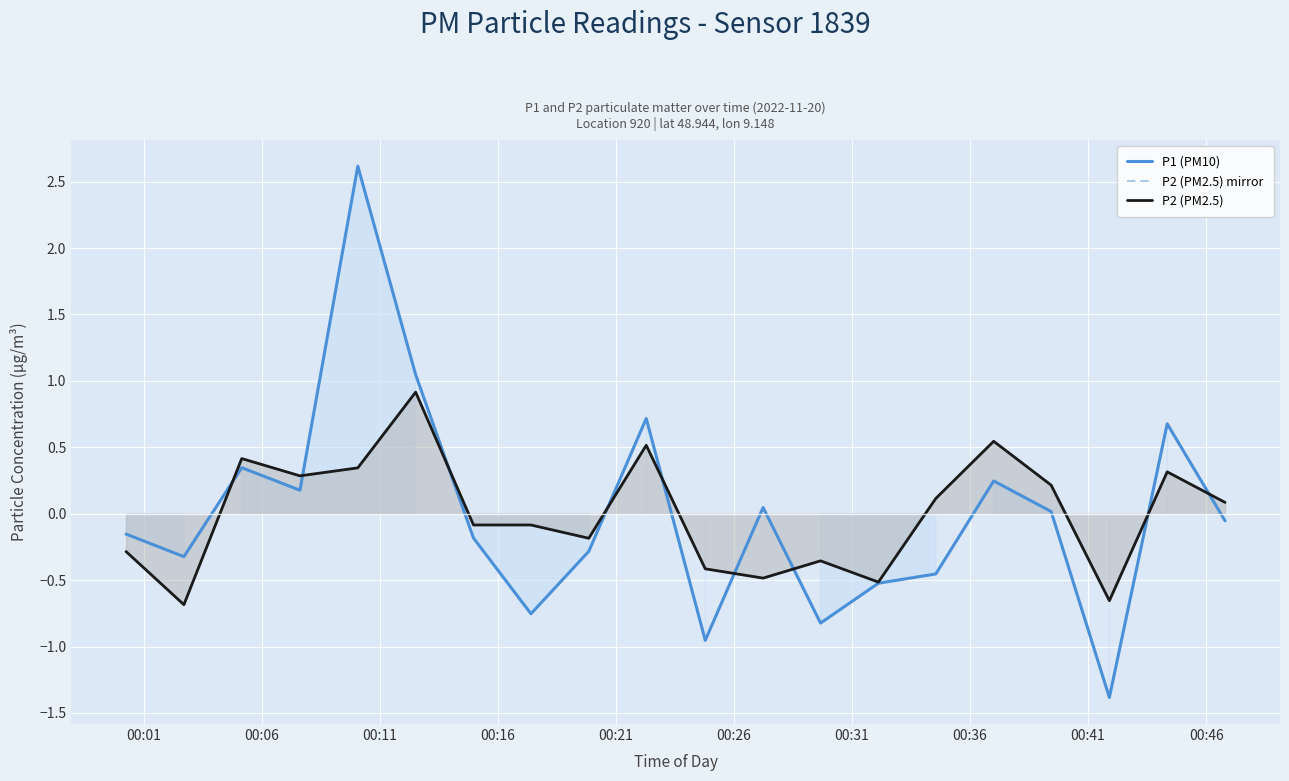

How many series are shown in this chart?

3